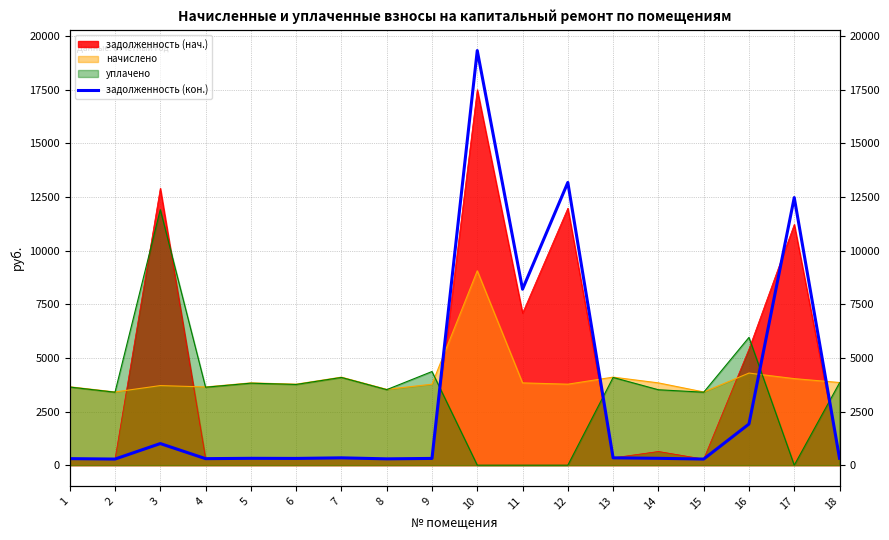

What is the value of the 15th point from the left?

284.4